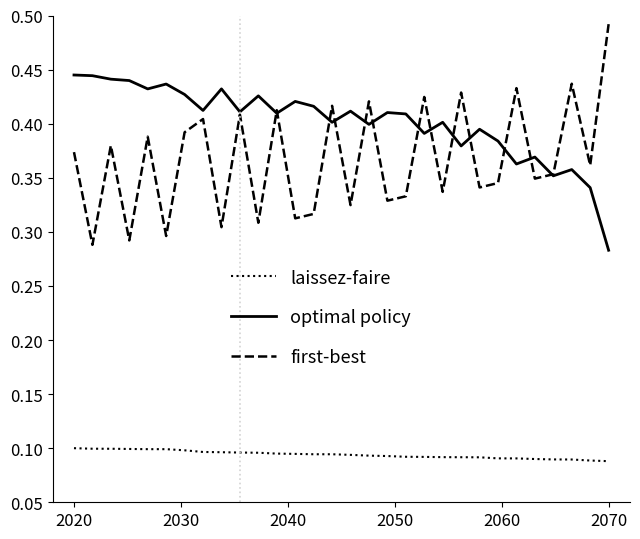

True or false: optimal policy and laissez-faire cross at least once.

False